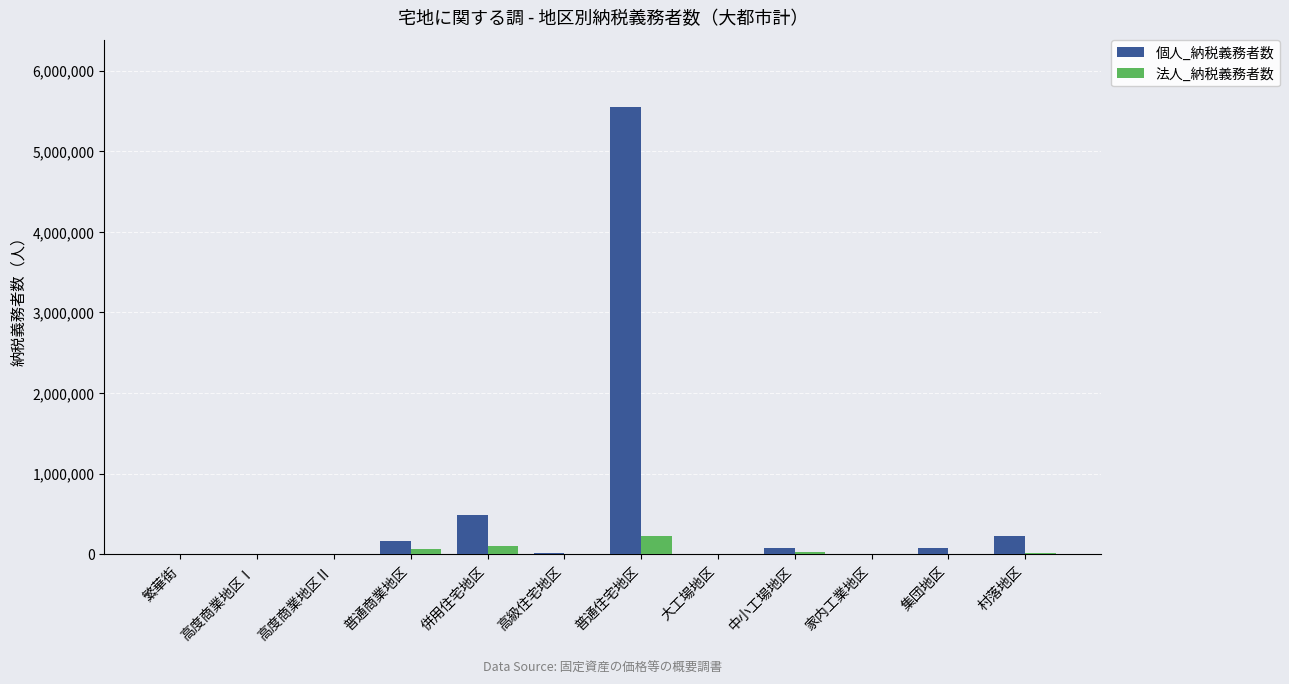

Count the number of categories in the chart.

12